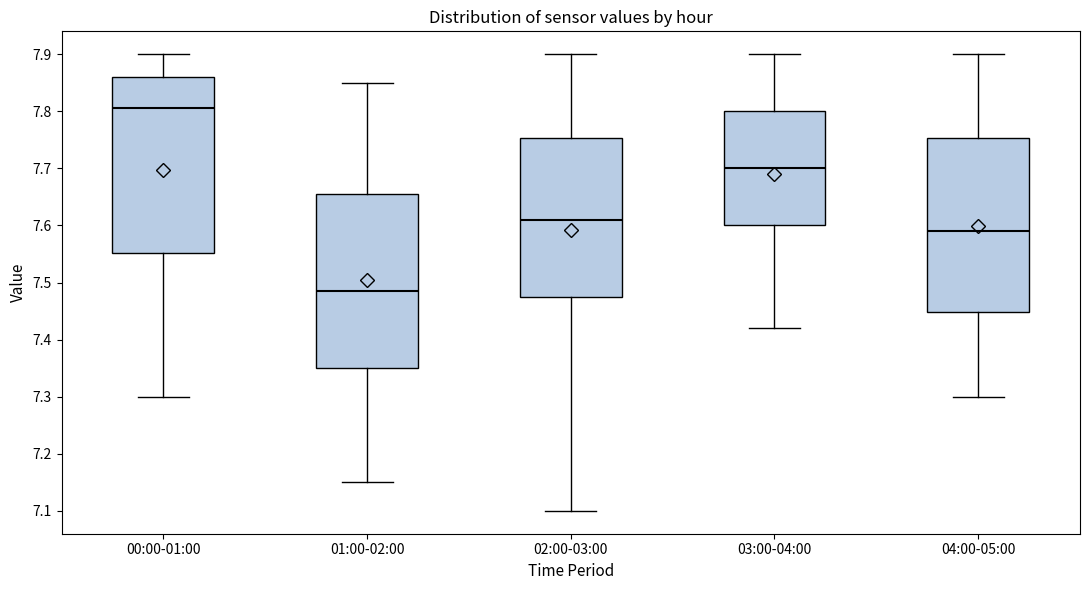

Where does the median line of the box for 00:00-01:00 sit on the y-axis? The values are not printed on the chart, so give them approximately, as read against the axis.

7.81